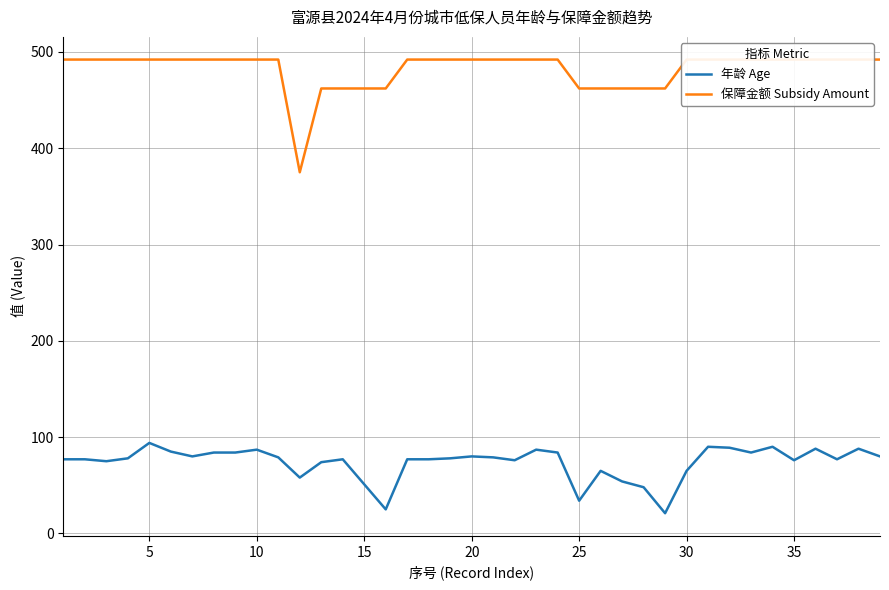

What is the highest value of the 年龄 Age series?

94